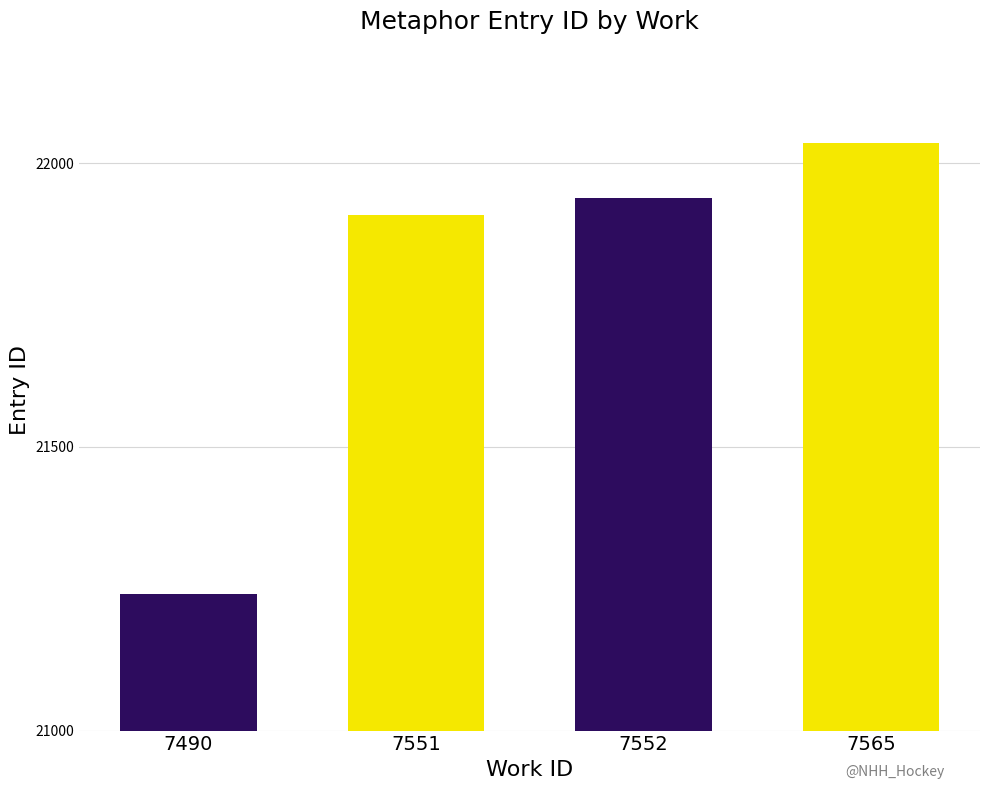

What is the sum of the values at Animals (21938) and Animals (21241)?

43179